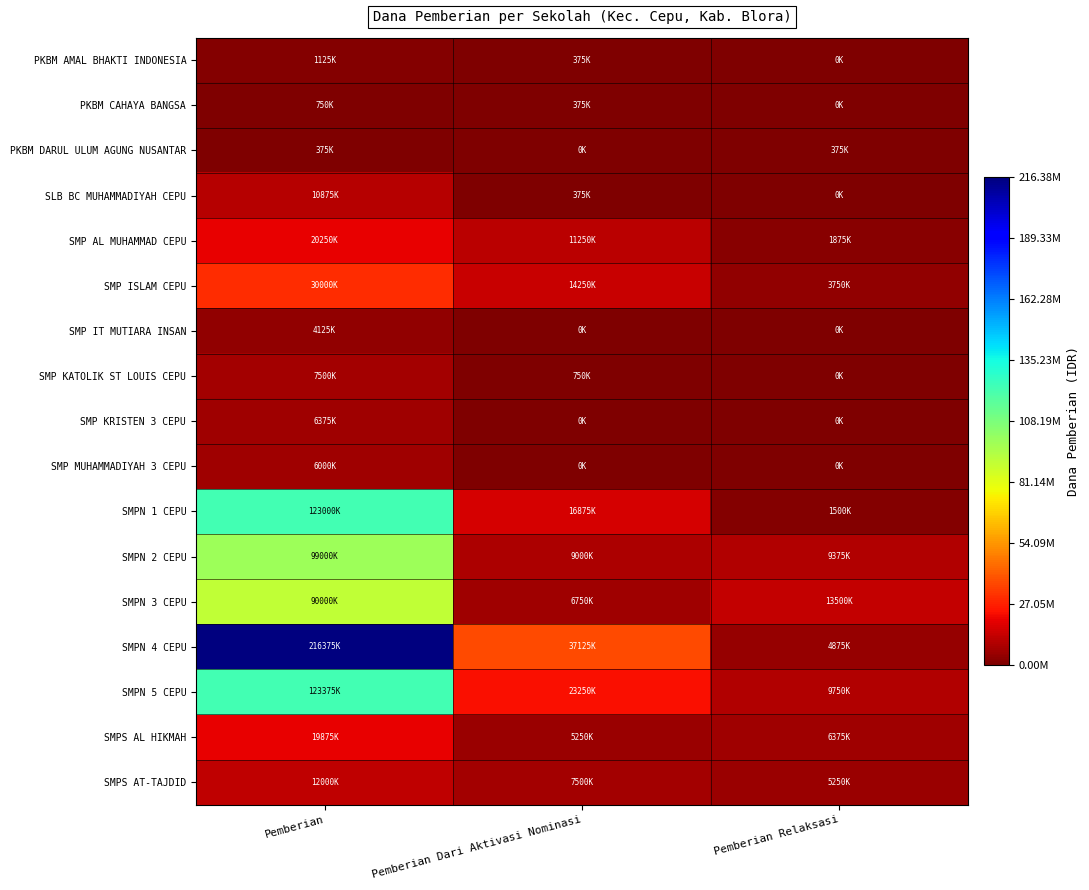

Which category has the lowest value across all series?

Pemberian Relaksasi